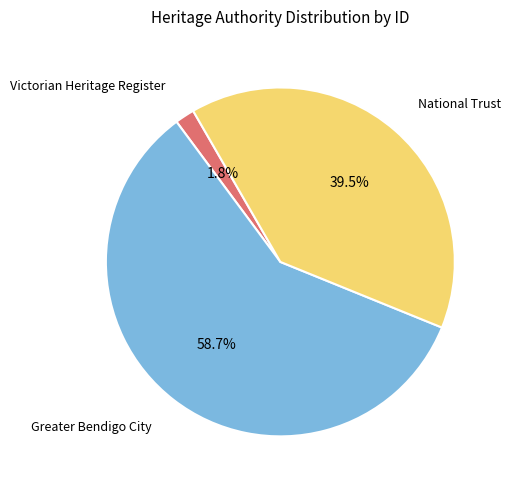

Is there any slice that represents more than half of the pie?

Yes